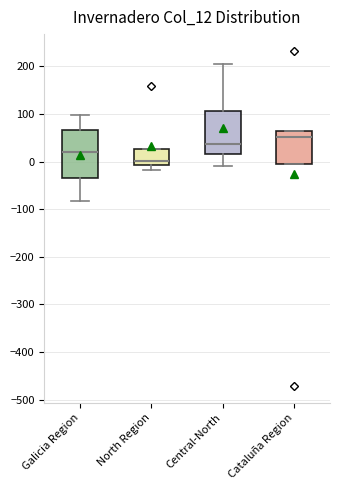

Reading left to right, read every box against the y-axis: the position of its median line, the range the box covers, and the ends of its whiskers. The values are not printed on the chart, so give them approximately, as read against the axis.

Galicia Region: median 20, box -30 to 70, whiskers -80 to 100
North Region: median 0, box -10 to 30, whiskers -20 to 30
Central-North: median 40, box 20 to 110, whiskers -10 to 200
Cataluña Region: median 50, box -10 to 60, whiskers -10 to 60